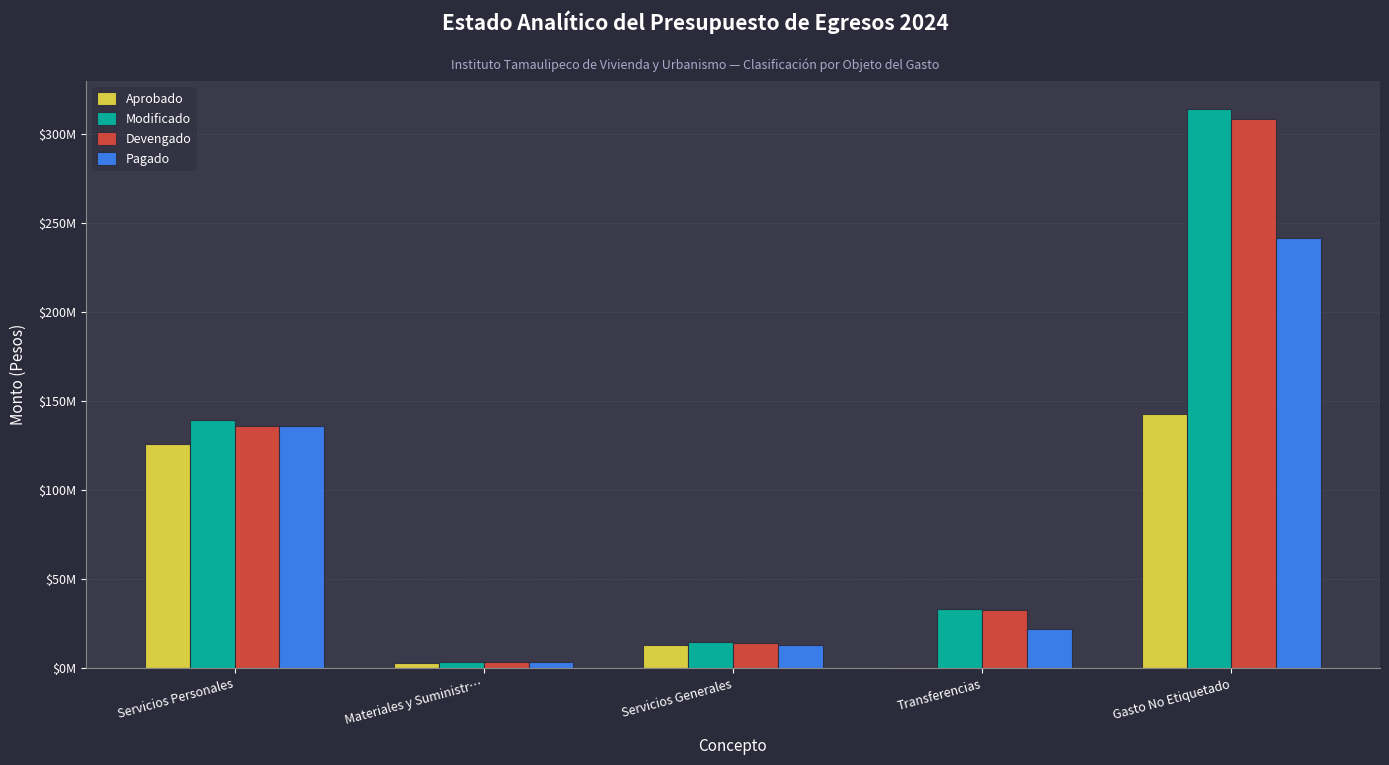

What are all the series names shown in the legend?

Aprobado, Modificado, Devengado, Pagado